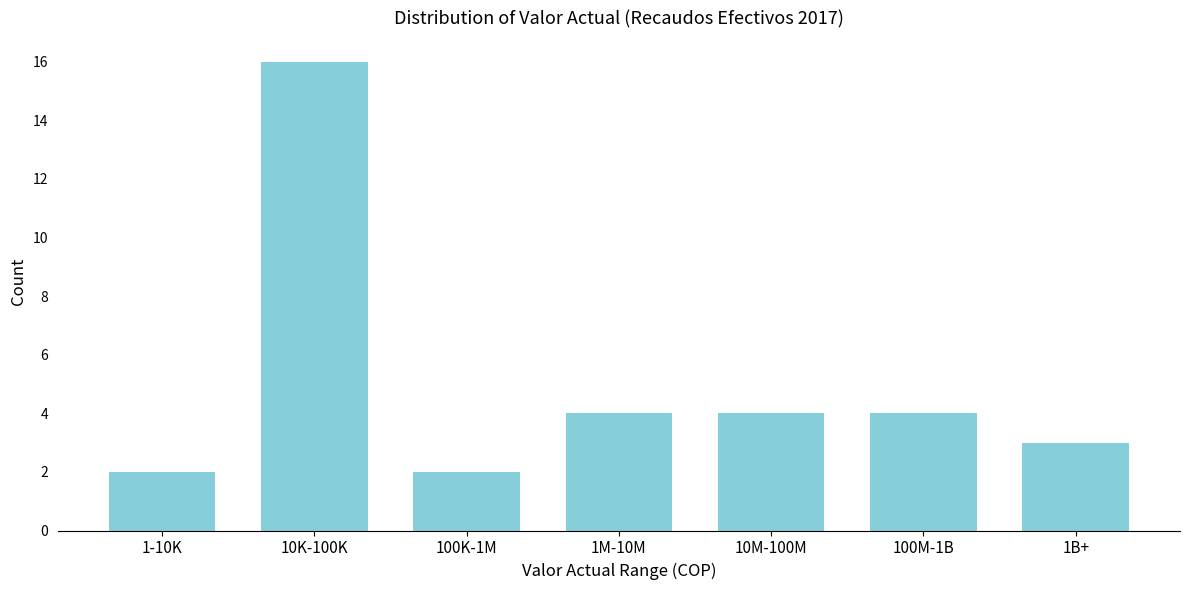

Reading right to left, list all the values displayed in this chart.

3	4	4	4	2	16	2